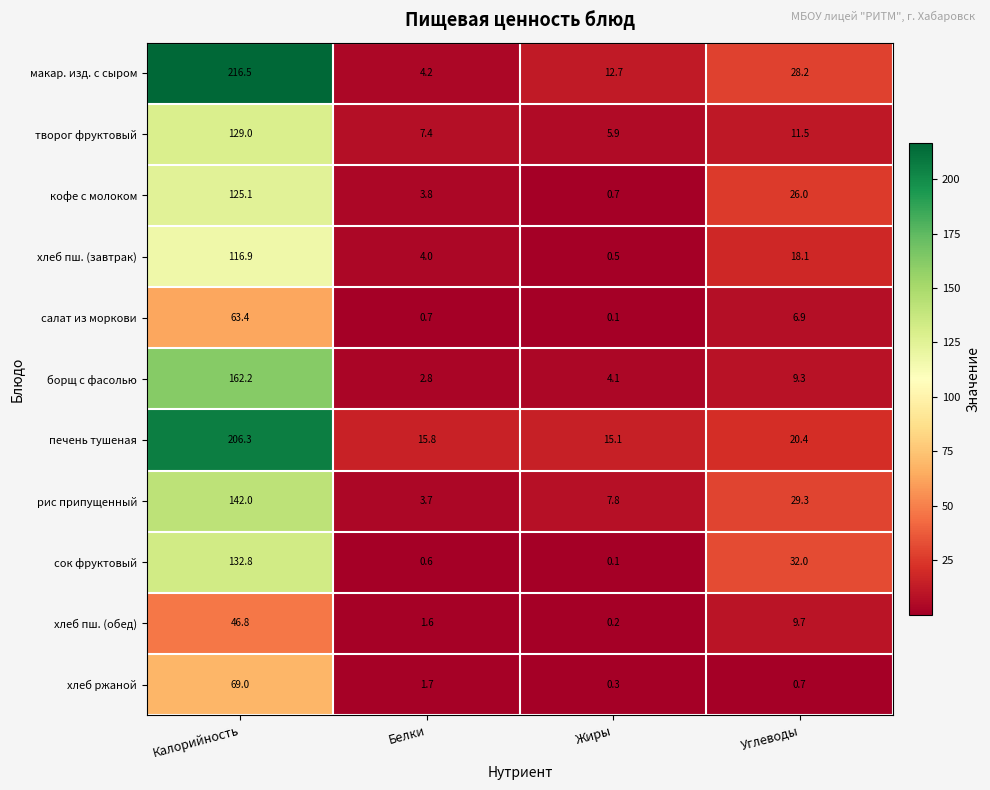

Which series changed the most between Калорийность and Жиры?

макар. изд. с сыром